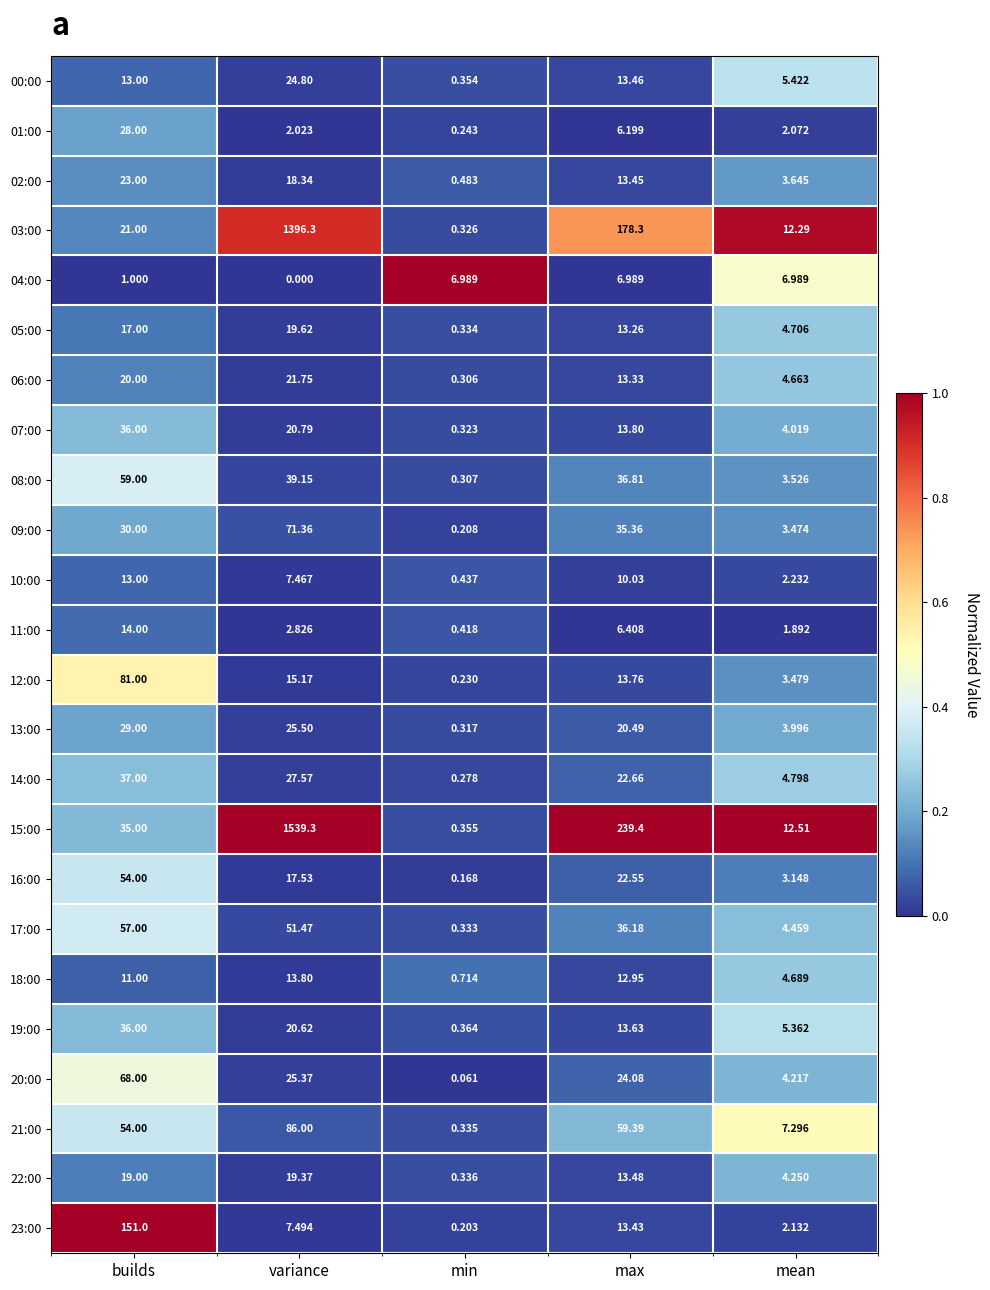

At how many categories does at least one series exceed 0?

5